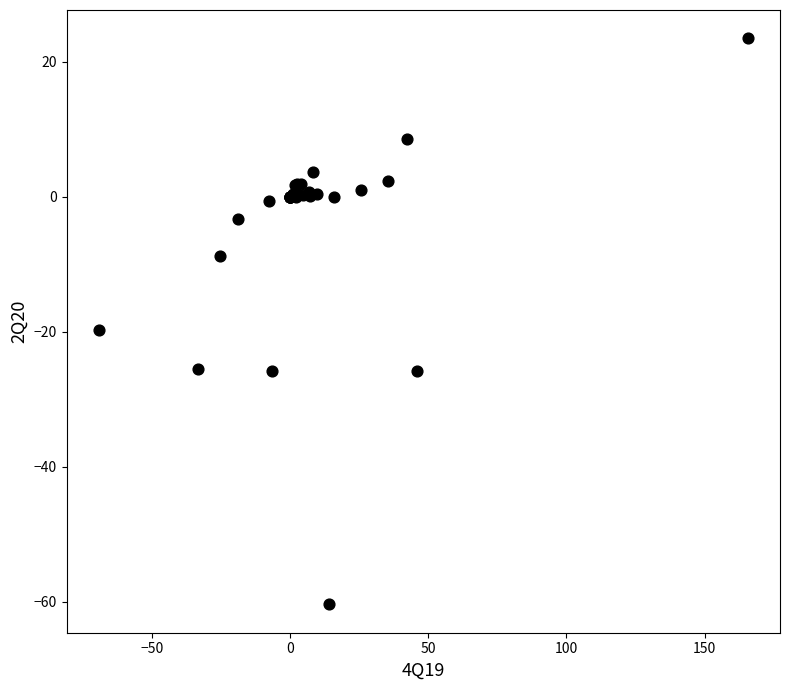

What Y value in the scatter plot is closest to -18?

-19.8